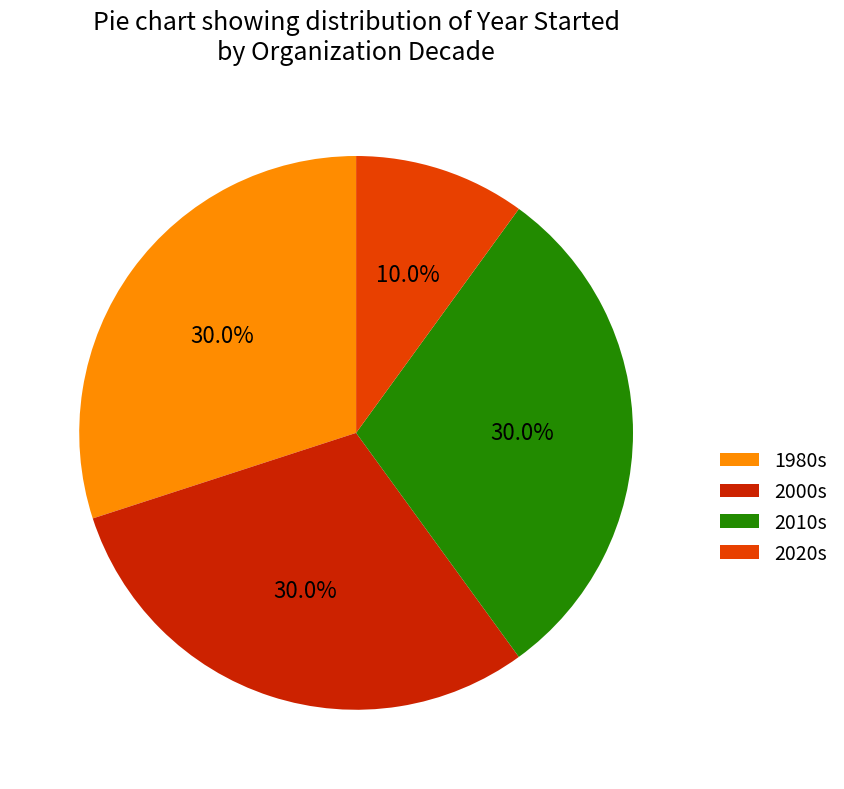

What percentage is NOT represented by 2010s?

70.0%